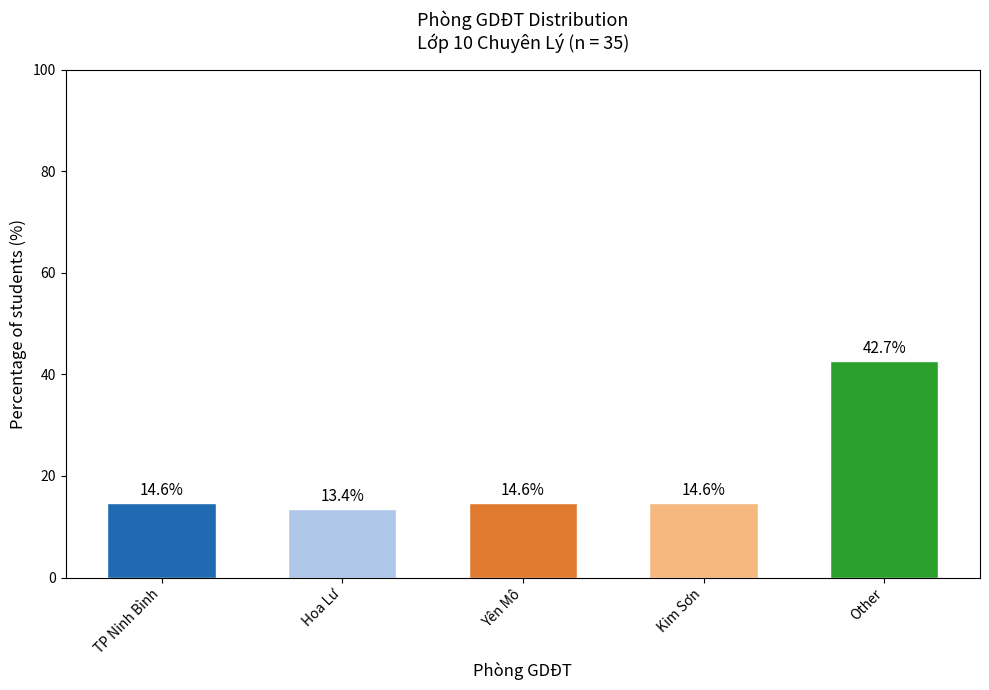

How many categories are shown in the chart?

5